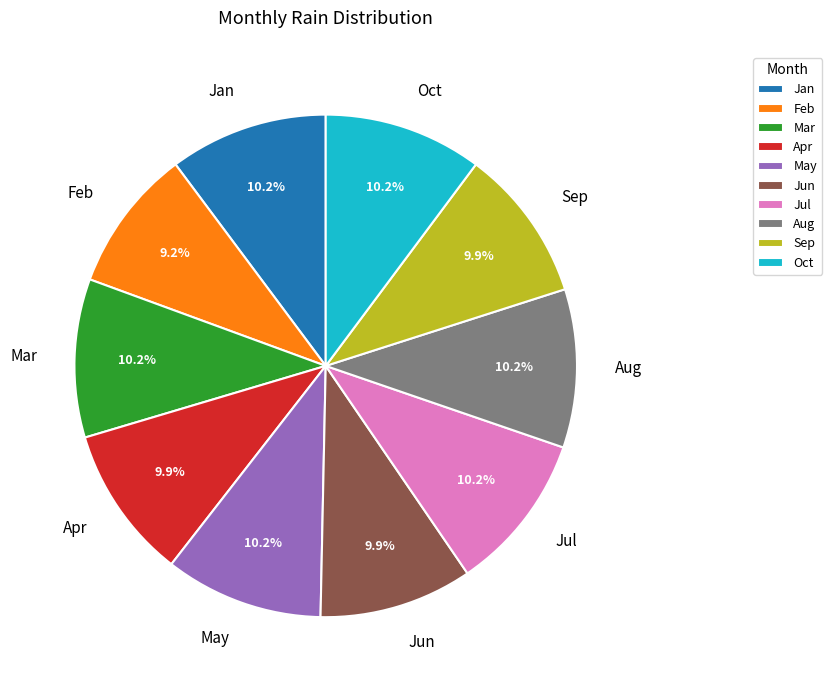

What is the smallest slice in the pie chart?

Feb